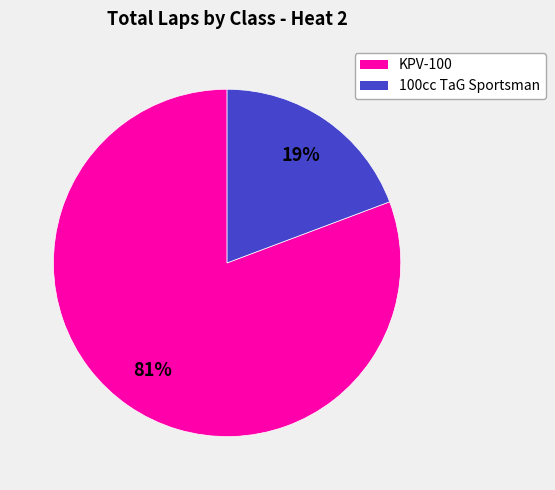

Count the number of slices in the pie.

2